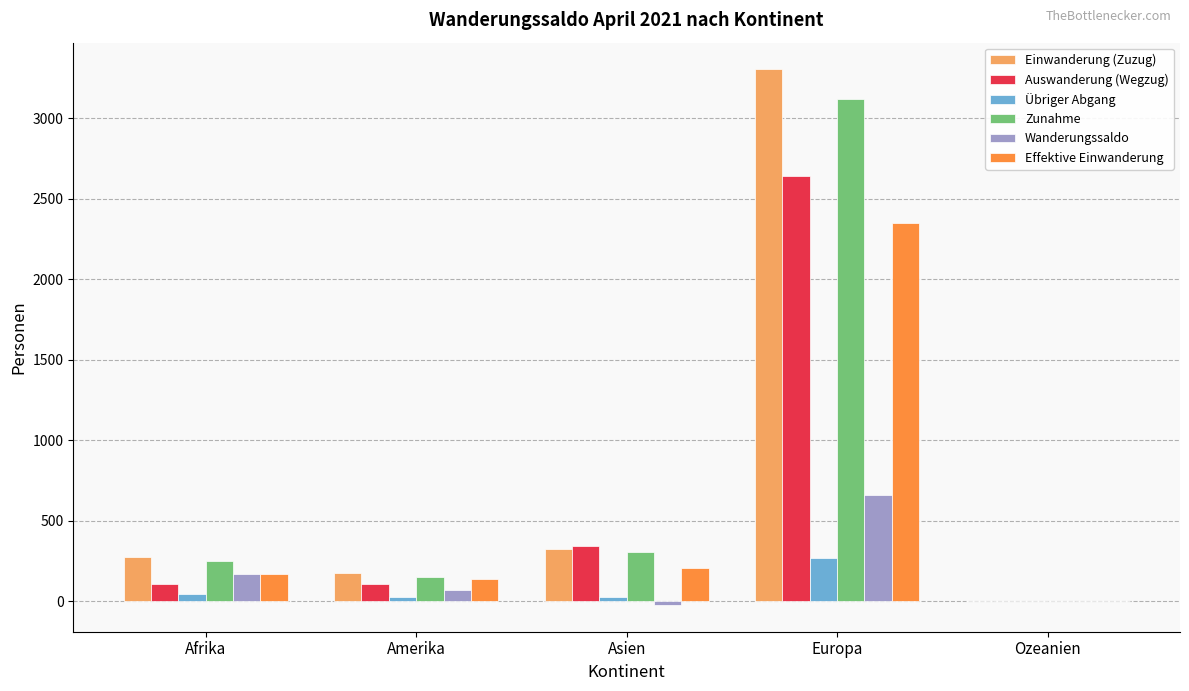

What is the sum of all Zunahme values?

3830